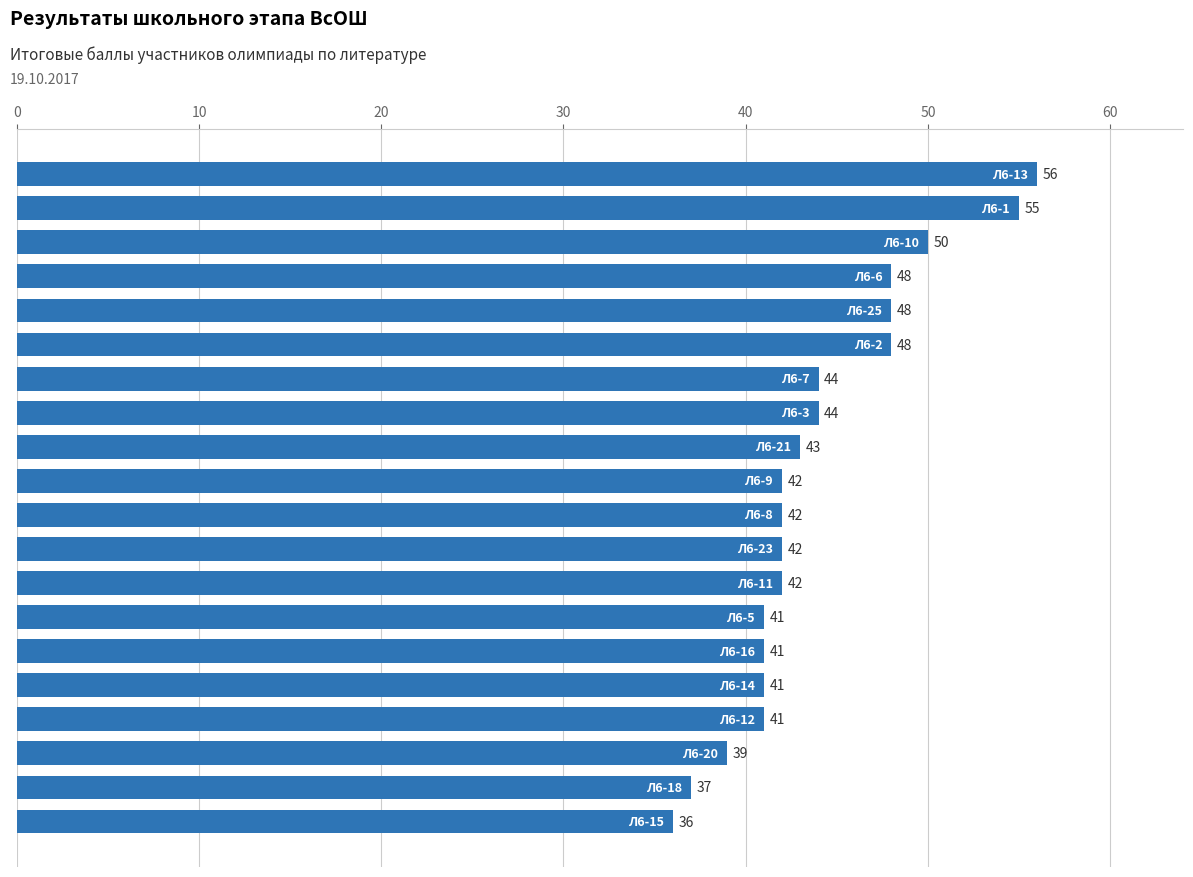

What is the value of the 18th bar from the top?

39